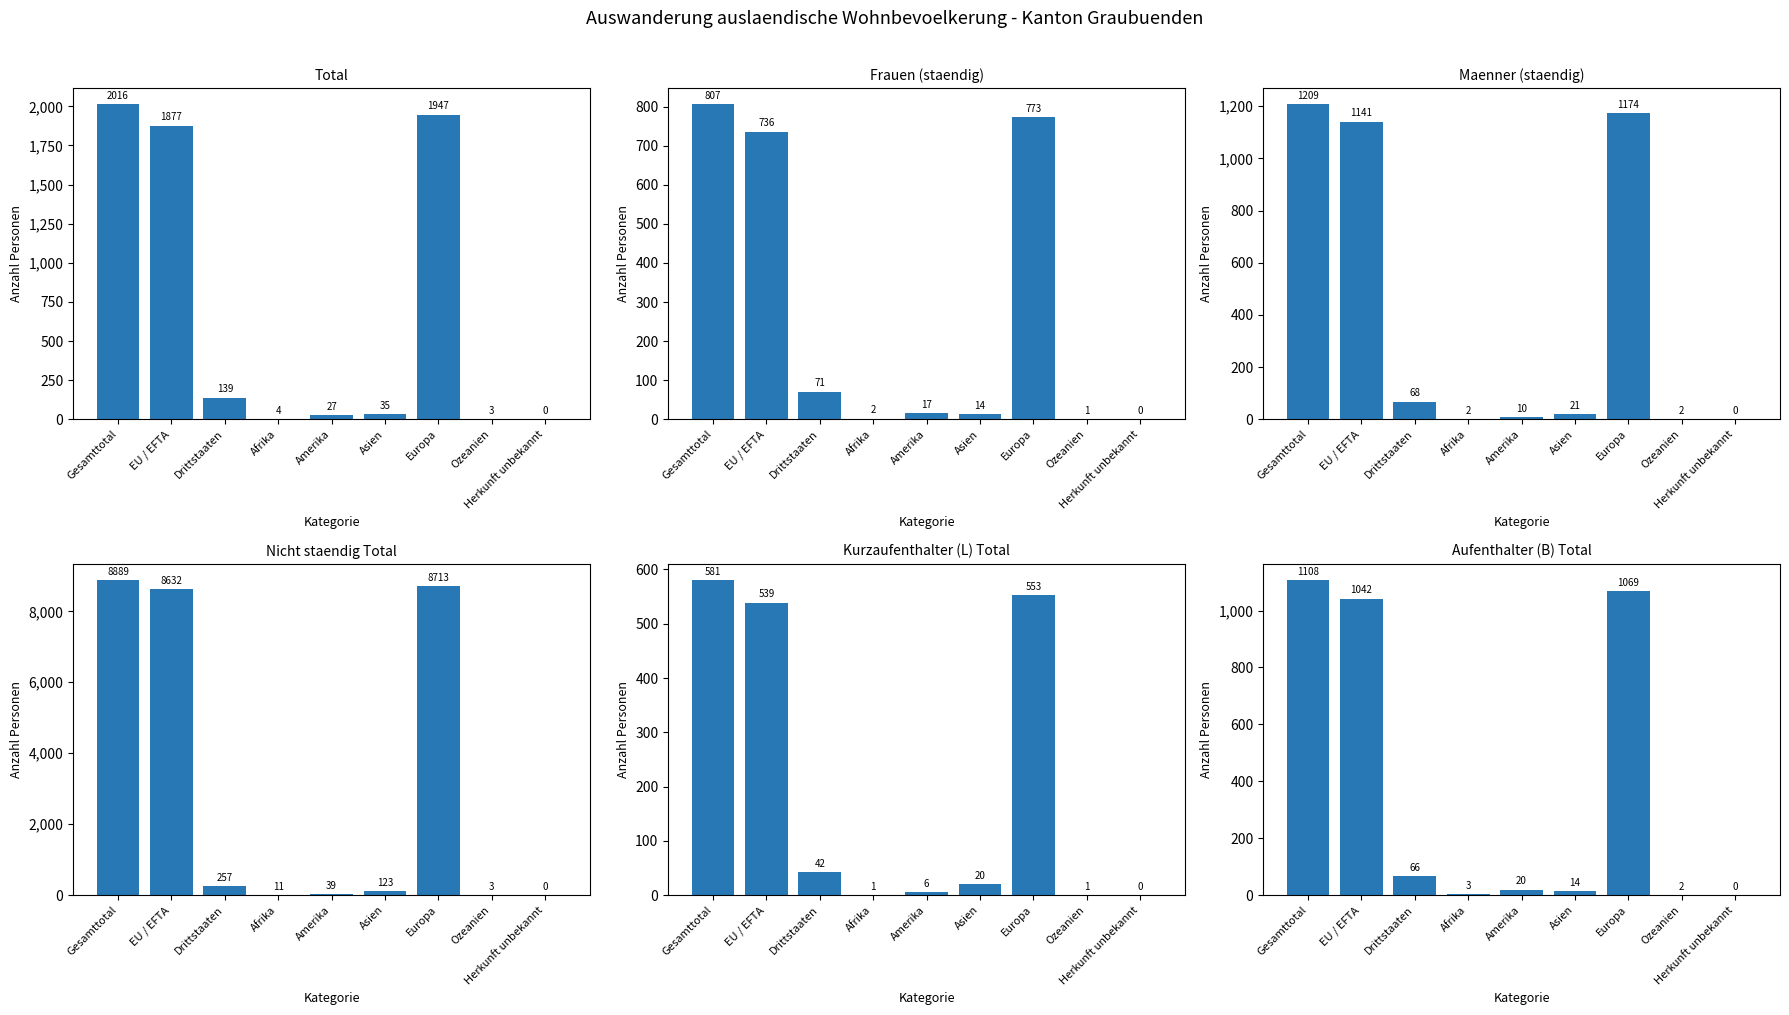

Rank the series at Afrika from lowest to highest value.

Kurzaufenthalter (L) Total, Frauen (staendig), Maenner (staendig), Aufenthalter (B) Total, Total, Nicht staendig Total